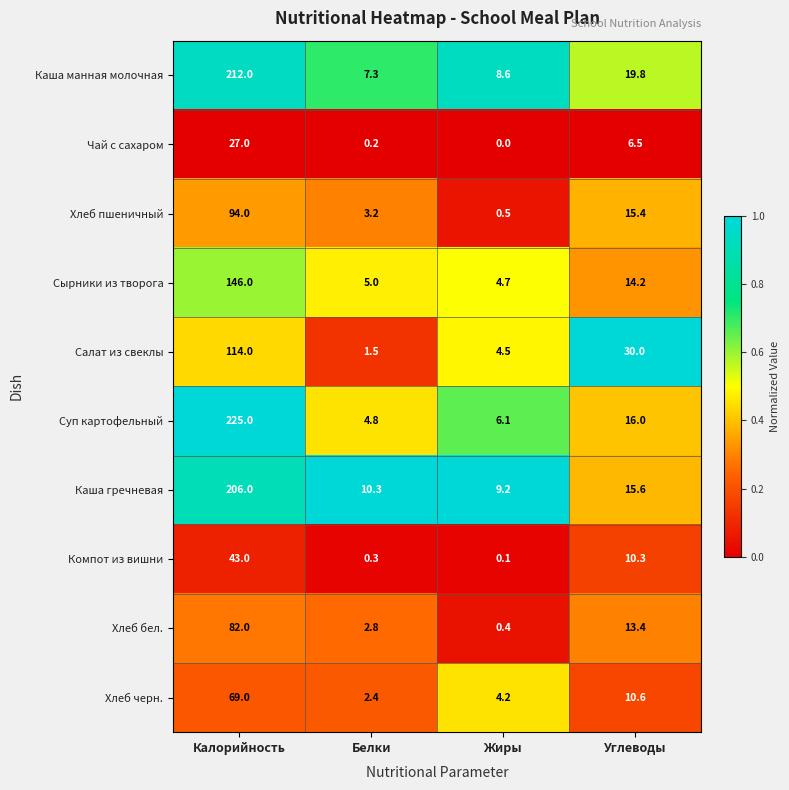

What is the spread (max minus min) of values at Углеводы?

23.5